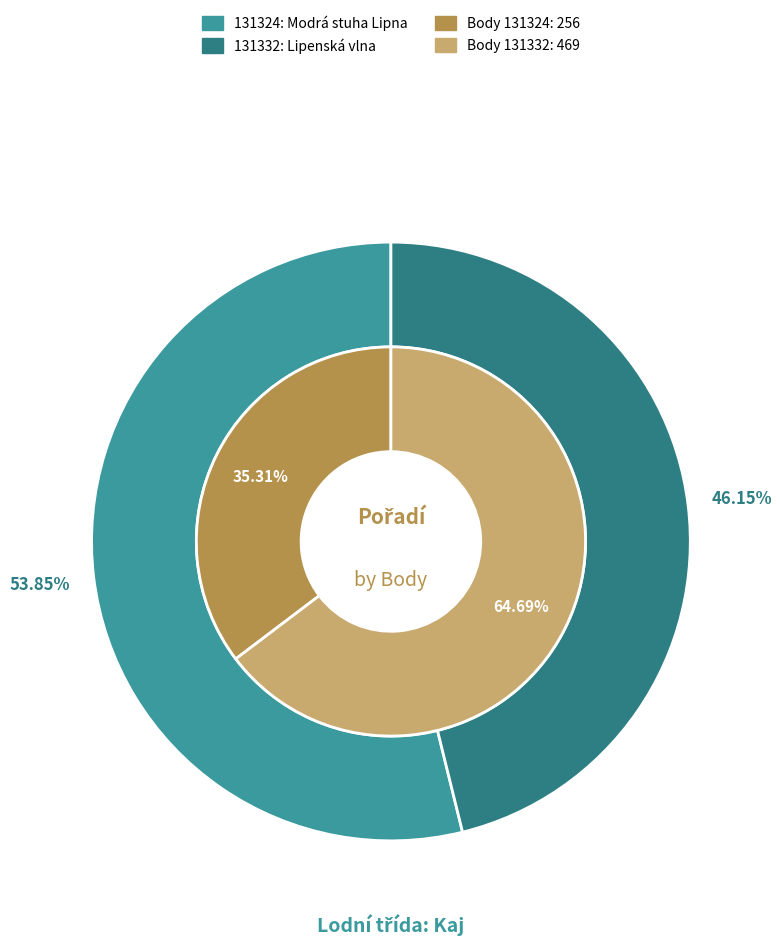

To the nearest percent, what portion does 131324 represent?

54%